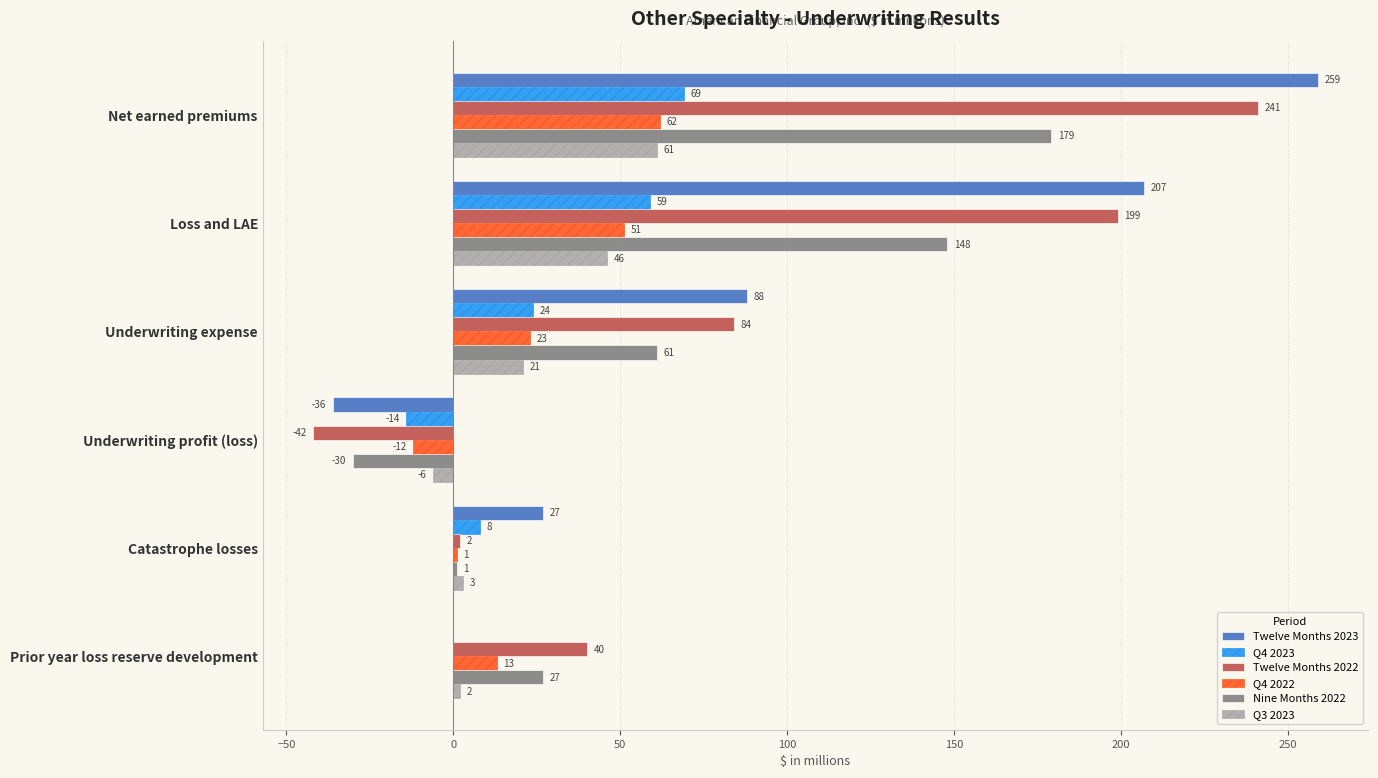

What are all the series names shown in the legend?

Twelve Months 2023, Q4 2023, Twelve Months 2022, Q4 2022, Nine Months 2022, Q3 2023